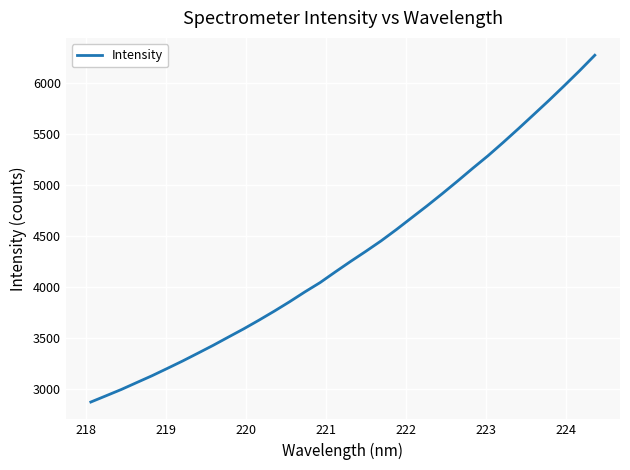

True or false: there are more than 1 points higher than both neighbors.

False